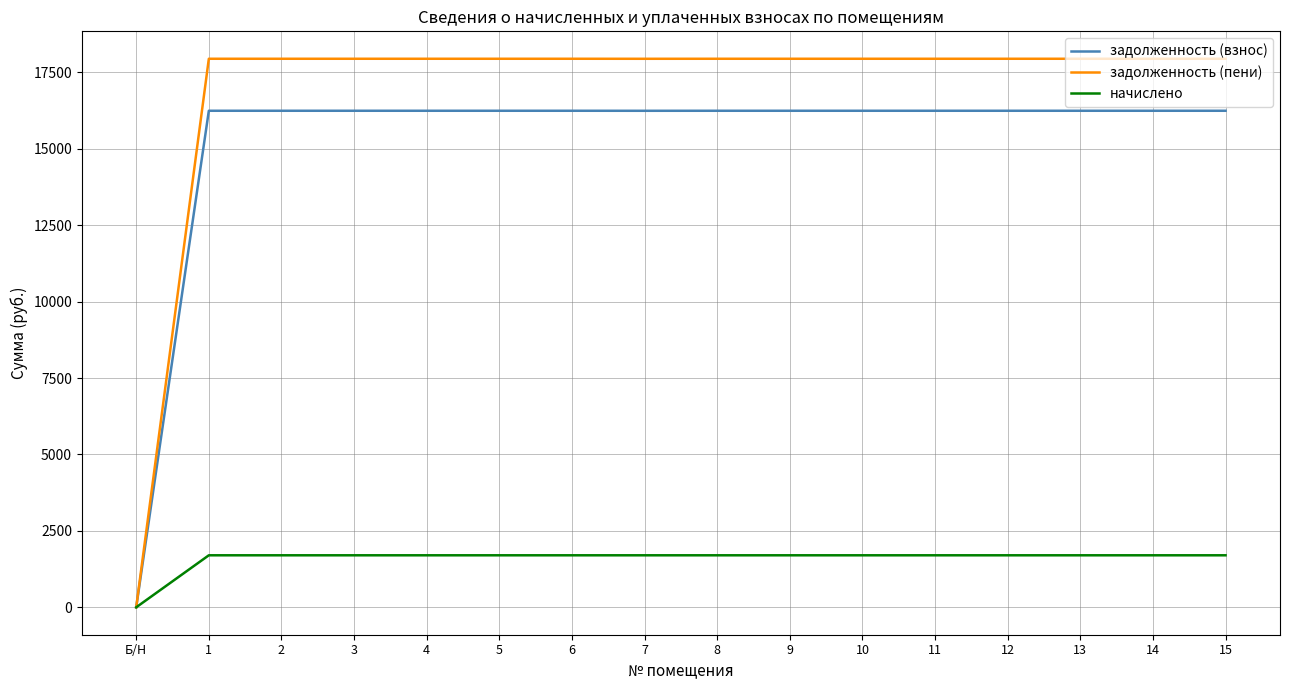

The value of задолженность (пени) at 14 is 17943. True or false?

True